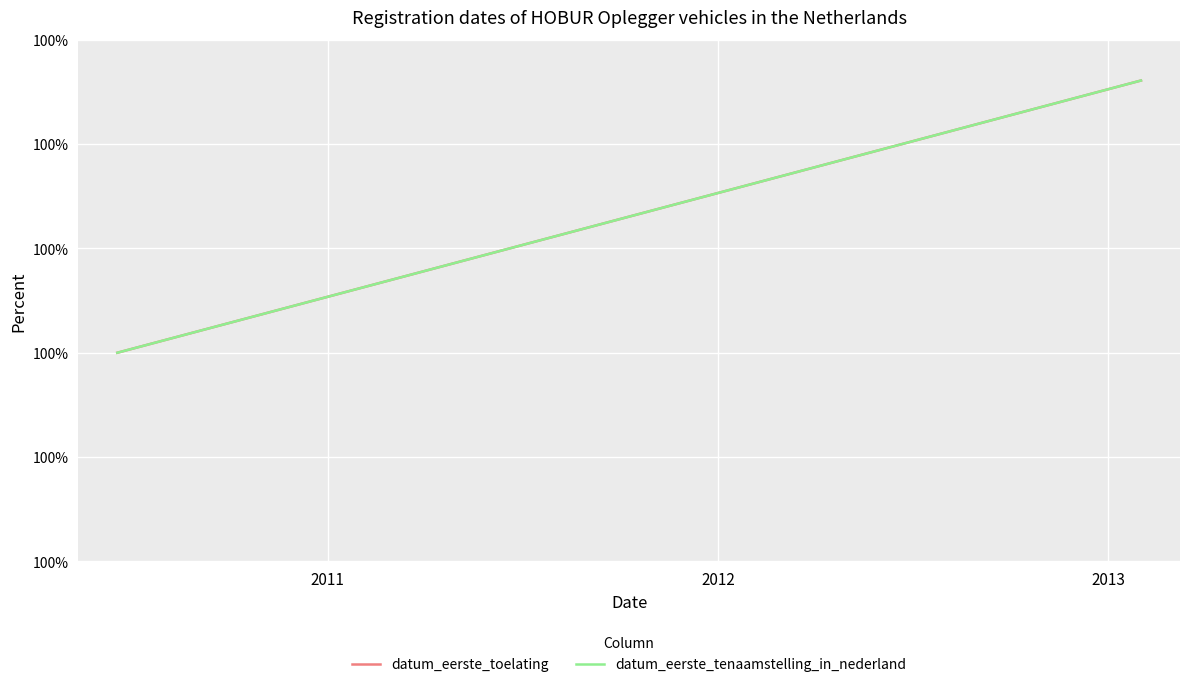

How many datum_eerste_toelating values are between 100 and 101?

8